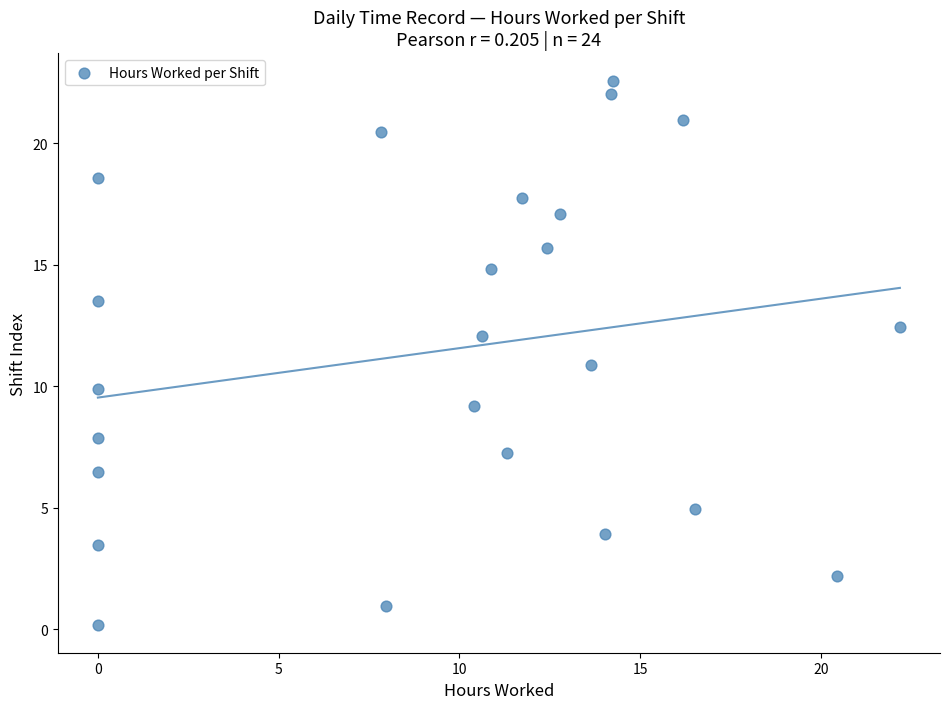

List the coordinates of all points as (X, Y) pairs, reading left to right.

(0.0, 0.1)  (0.0, 3.5)  (0.0, 6.5)  (0.0, 7.9)  (0.0, 9.9)  (0.0, 13.5)  (0.0, 18.6)  (7.8, 20.4)  (8.0, 1.0)  (10.4, 9.2)  (10.6, 12.1)  (10.9, 14.8)  (11.3, 7.2)  (11.7, 17.7)  (12.4, 15.7)  (12.8, 17.1)  (13.6, 10.9)  (14.0, 3.9)  (14.2, 22.0)  (14.3, 22.6)  (16.2, 20.9)  (16.5, 4.9)  (20.5, 2.2)  (22.2, 12.4)